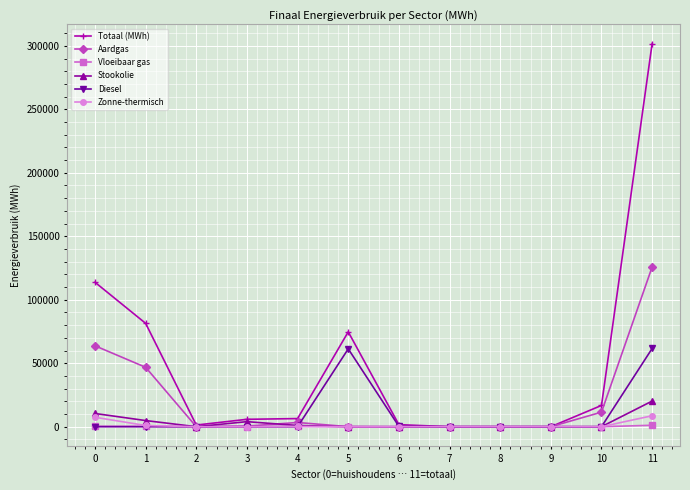

What are all the series names shown in the legend?

Totaal (MWh), Aardgas, Vloeibaar gas, Stookolie, Diesel, Zonne-thermisch